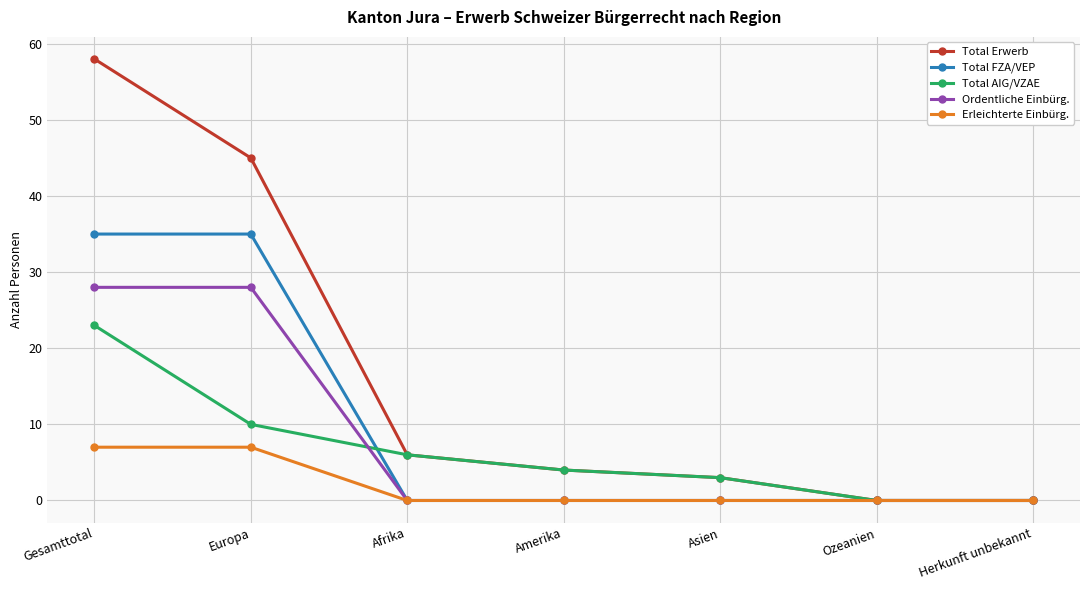

True or false: Total FZA/VEP has a value of -23 at Ozeanien.

False